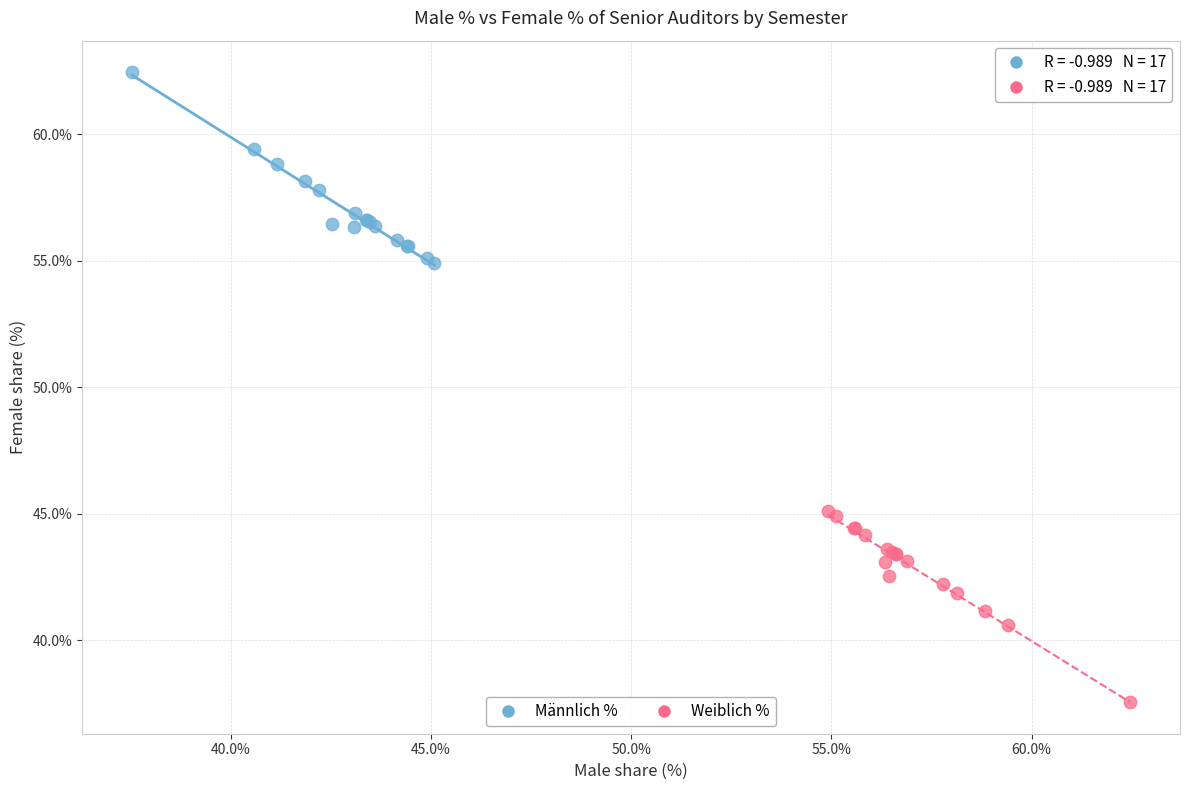

Which series reaches the minimum Y coordinate?

Weiblich %